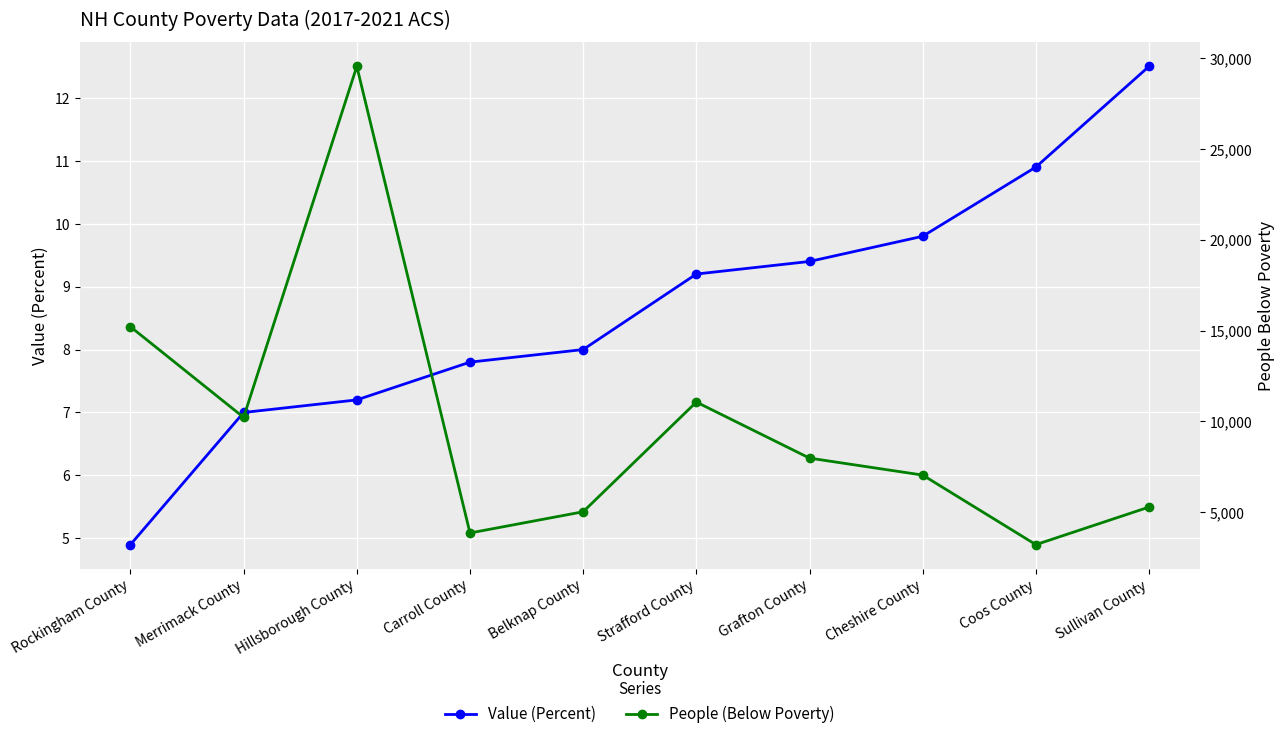

How many lines are shown in the chart?

2